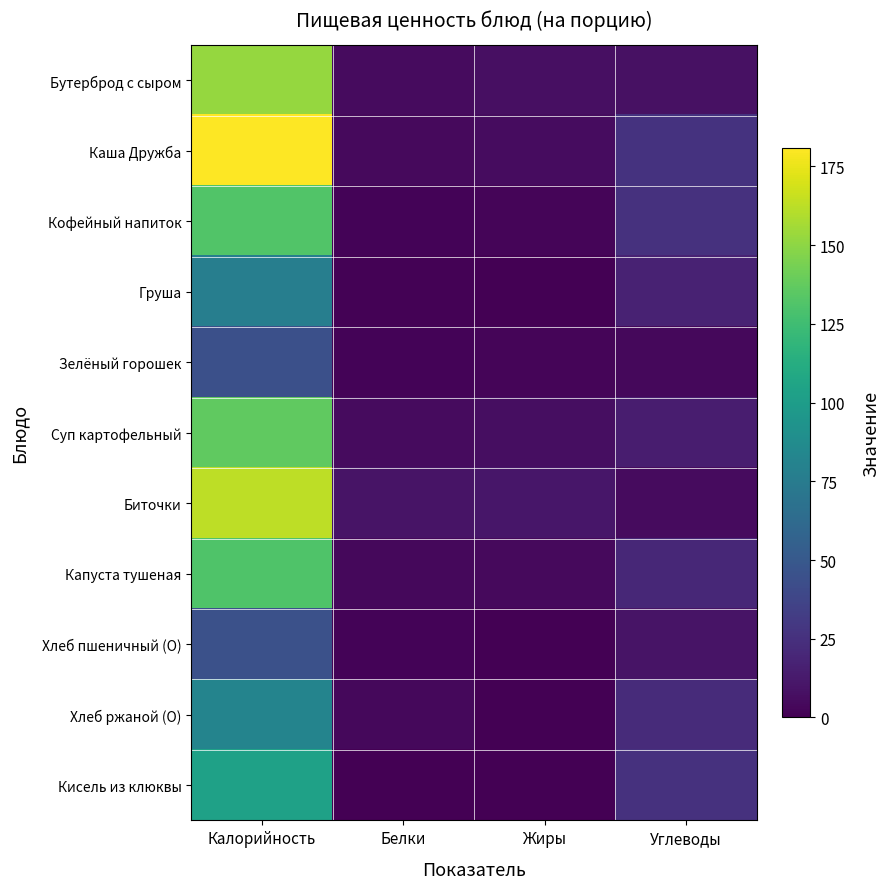

What is the difference between the highest and lowest values at Белки?

9.7